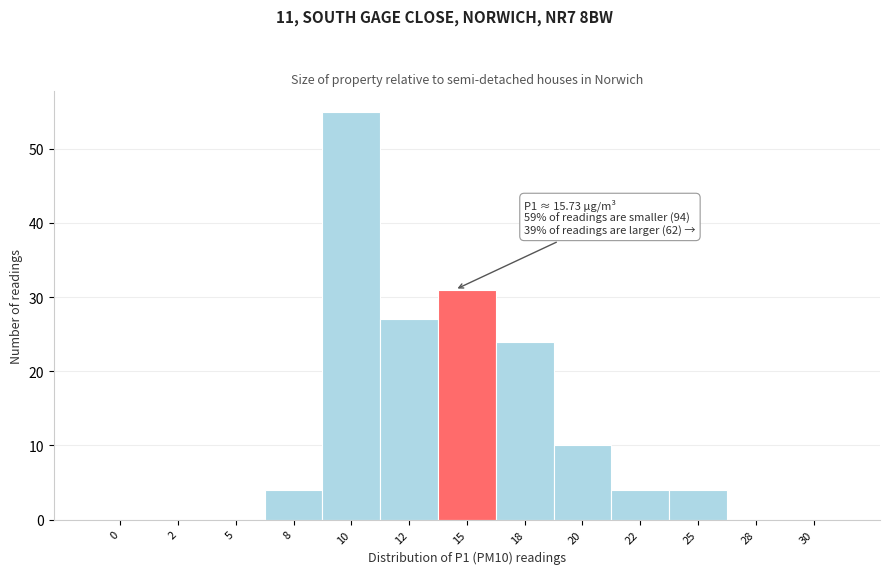

What is the sum of the values at 25 and 20?

14